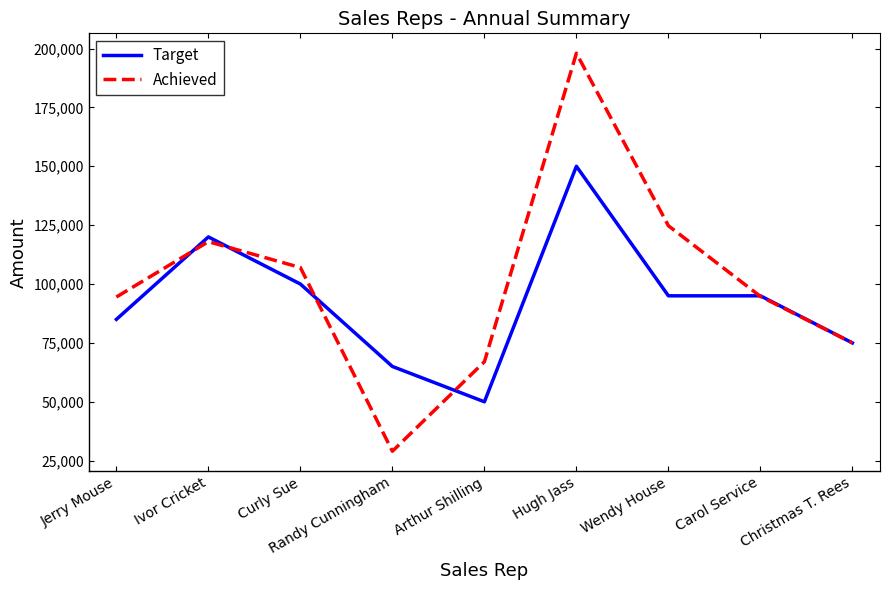

Rank the series by their maximum value, from lowest to highest.

Target, Achieved